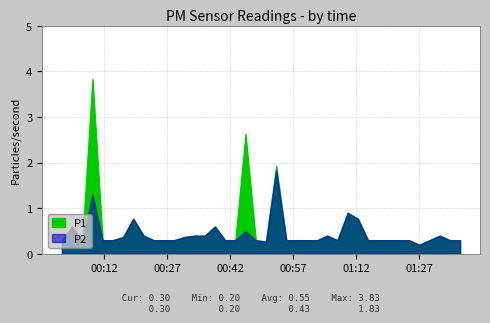

Reading right to left, transcribe all the data shown in this chart.

P1: 2024-03-06T01:36:44=0.3	2024-03-06T01:34:18=0.3	2024-03-06T01:31:53=0.4	2024-03-06T01:29:27=0.3	2024-03-06T01:26:59=0.2	2024-03-06T01:24:34=0.3	2024-03-06T01:22:08=0.3	2024-03-06T01:19:40=0.3	2024-03-06T01:17:15=0.3	2024-03-06T01:14:49=0.3	2024-03-06T01:12:24=0.8	2024-03-06T01:09:58=0.9	2024-03-06T01:07:32=0.3	2024-03-06T01:05:06=0.4	2024-03-06T01:02:41=0.3	2024-03-06T01:00:13=0.3	2024-03-06T00:57:48=0.3	2024-03-06T00:55:22=0.3	2024-03-06T00:52:57=1.9	2024-03-06T00:50:31=0.3	2024-03-06T00:48:05=0.3	2024-03-06T00:45:39=2.6	2024-03-06T00:43:14=0.3	2024-03-06T00:40:48=0.3	2024-03-06T00:38:23=0.6	2024-03-06T00:35:57=0.4	2024-03-06T00:33:32=0.4	2024-03-06T00:31:06=0.4	2024-03-06T00:28:38=0.3	2024-03-06T00:26:13=0.3	2024-03-06T00:23:47=0.3	2024-03-06T00:21:22=0.4	2024-03-06T00:18:56=0.8	2024-03-06T00:16:31=0.4	2024-03-06T00:14:05=0.3	2024-03-06T00:11:38=0.3	2024-03-06T00:09:13=3.8	2024-03-06T00:06:47=0.3	2024-03-06T00:04:22=0.6	2024-03-06T00:01:57=0.3
P2: 2024-03-06T01:36:44=0.3	2024-03-06T01:34:18=0.3	2024-03-06T01:31:53=0.4	2024-03-06T01:29:27=0.3	2024-03-06T01:26:59=0.2	2024-03-06T01:24:34=0.3	2024-03-06T01:22:08=0.3	2024-03-06T01:19:40=0.3	2024-03-06T01:17:15=0.3	2024-03-06T01:14:49=0.3	2024-03-06T01:12:24=0.8	2024-03-06T01:09:58=0.9	2024-03-06T01:07:32=0.3	2024-03-06T01:05:06=0.4	2024-03-06T01:02:41=0.3	2024-03-06T01:00:13=0.3	2024-03-06T00:57:48=0.3	2024-03-06T00:55:22=0.3	2024-03-06T00:52:57=1.8	2024-03-06T00:50:31=0.3	2024-03-06T00:48:05=0.3	2024-03-06T00:45:39=0.5	2024-03-06T00:43:14=0.3	2024-03-06T00:40:48=0.3	2024-03-06T00:38:23=0.6	2024-03-06T00:35:57=0.4	2024-03-06T00:33:32=0.4	2024-03-06T00:31:06=0.4	2024-03-06T00:28:38=0.3	2024-03-06T00:26:13=0.3	2024-03-06T00:23:47=0.3	2024-03-06T00:21:22=0.4	2024-03-06T00:18:56=0.8	2024-03-06T00:16:31=0.4	2024-03-06T00:14:05=0.3	2024-03-06T00:11:38=0.3	2024-03-06T00:09:13=1.3	2024-03-06T00:06:47=0.3	2024-03-06T00:04:22=0.6	2024-03-06T00:01:57=0.3